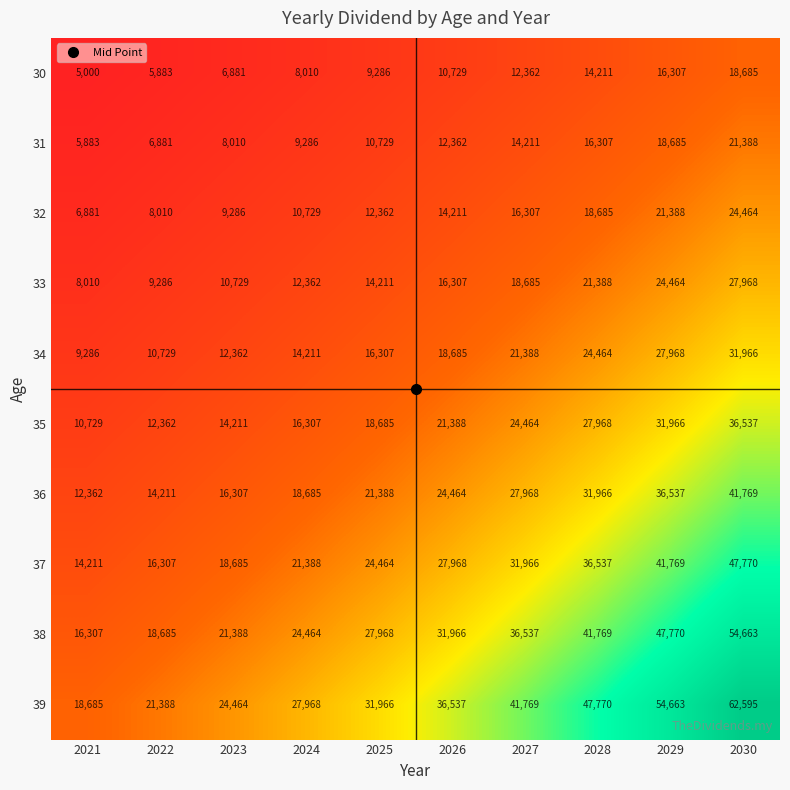

What is the spread (max minus min) of values at 2027?

29407